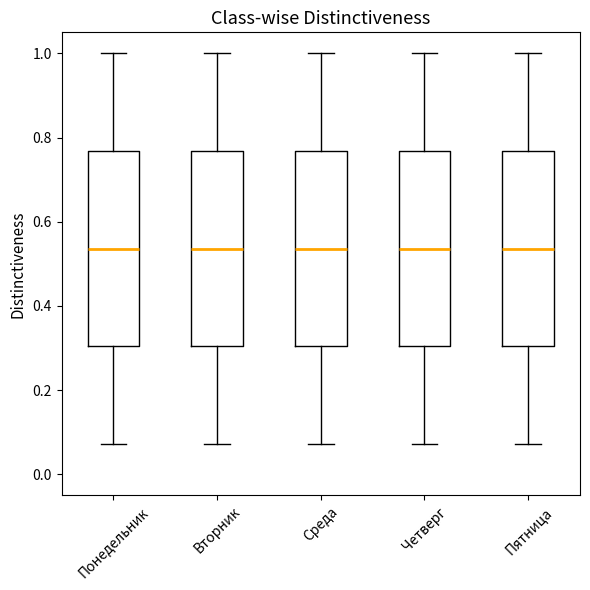

Reading left to right, read every box against the y-axis: the position of its median line, the range the box covers, and the ends of its whiskers. The values are not printed on the chart, so give them approximately, as read against the axis.

Понедельник: median 0.54, box 0.30 to 0.76, whiskers 0.08 to 1.00
Вторник: median 0.54, box 0.30 to 0.76, whiskers 0.08 to 1.00
Среда: median 0.54, box 0.30 to 0.76, whiskers 0.08 to 1.00
Четверг: median 0.54, box 0.30 to 0.76, whiskers 0.08 to 1.00
Пятница: median 0.54, box 0.30 to 0.76, whiskers 0.08 to 1.00